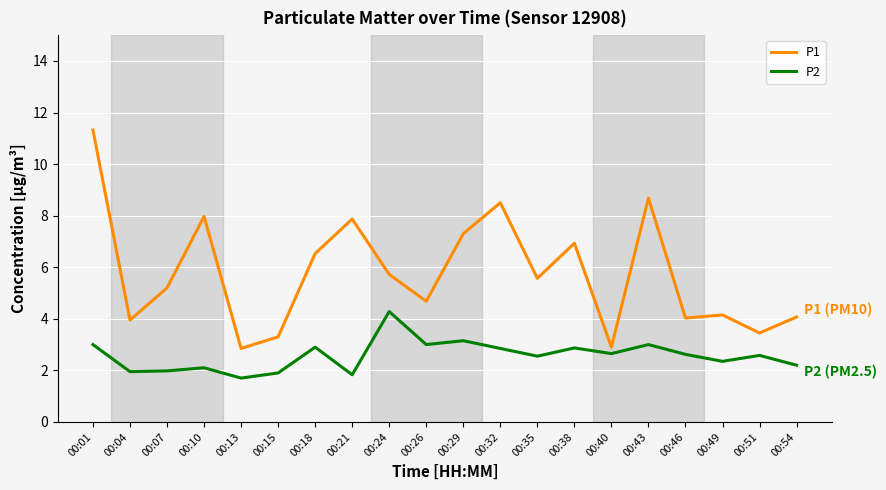

True or false: P2 and P1 intersect in this chart.

False